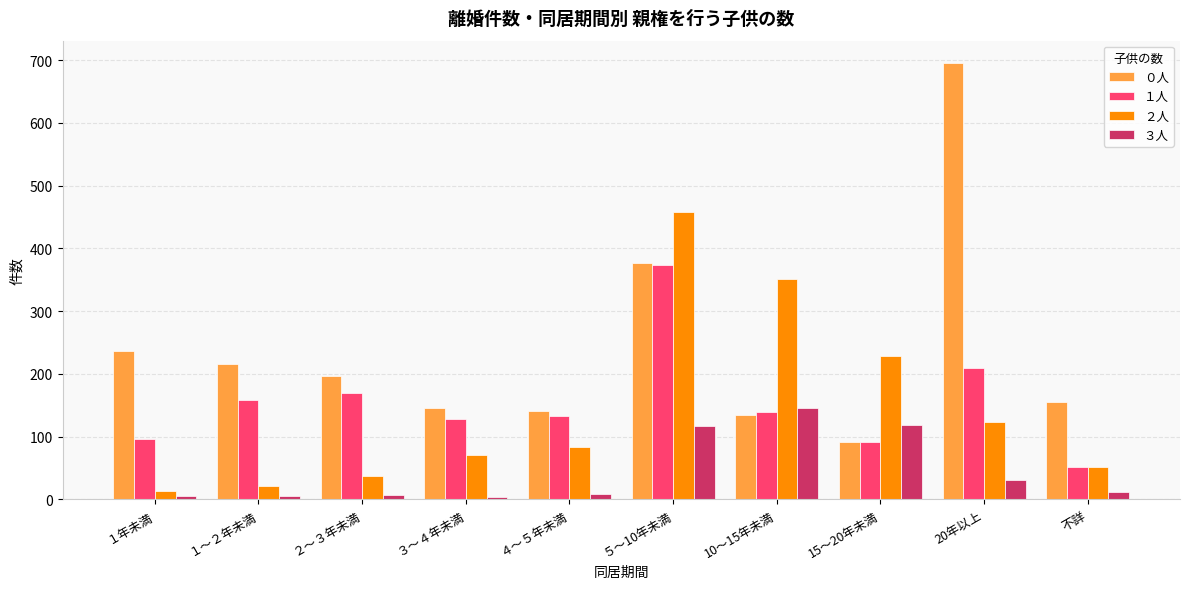

At １年未満, list the series in order from smallest to largest.

３人, ２人, １人, ０人